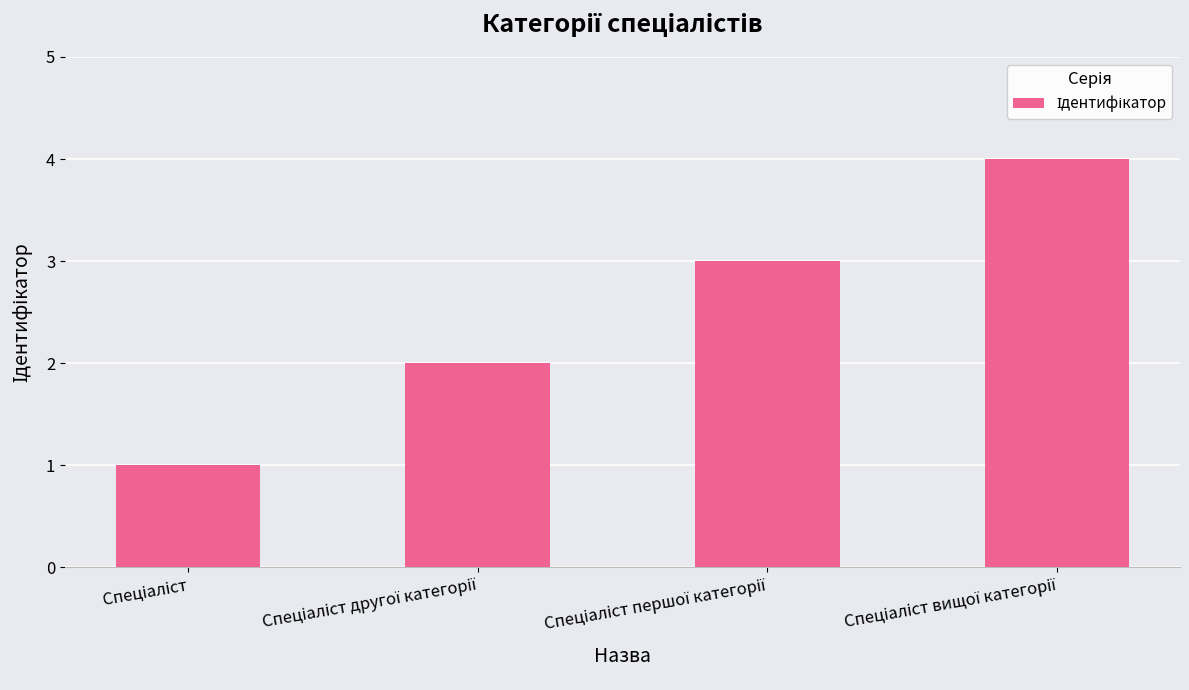

What is the greatest value displayed?

4